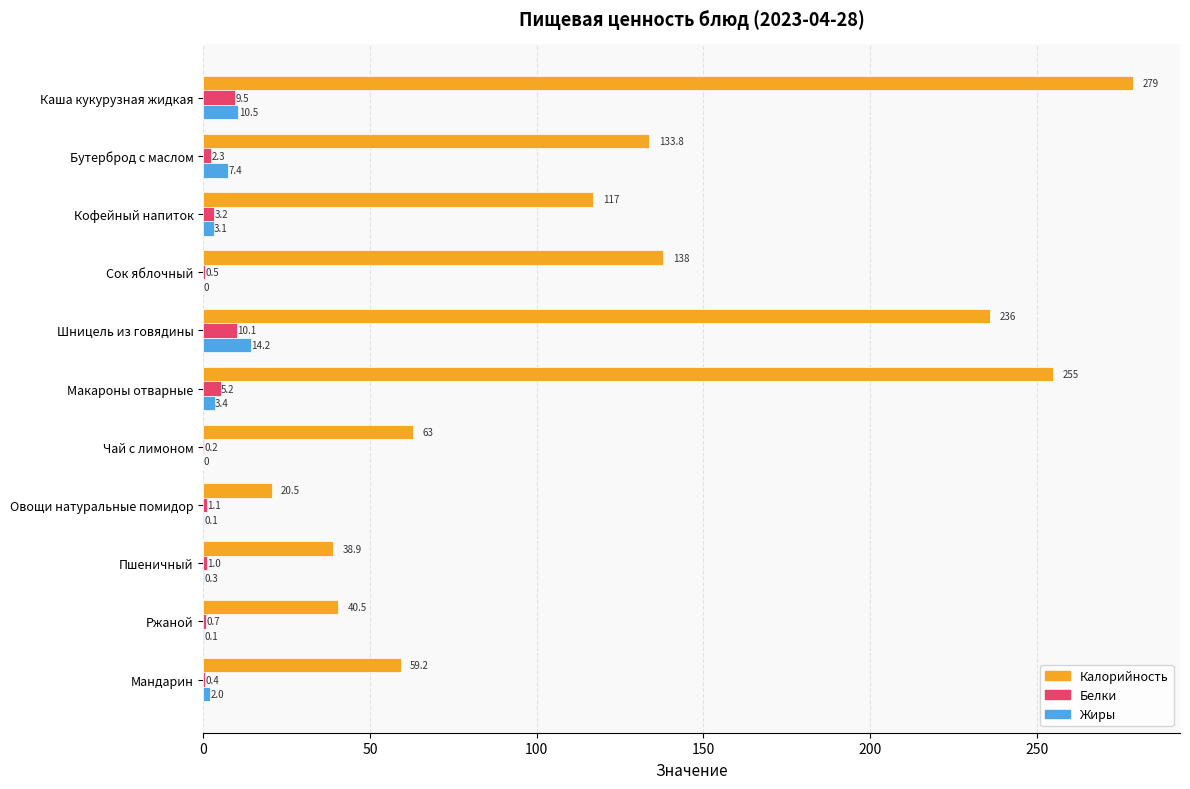

Is it true that Калорийность equals 147.8 at Макароны отварные?

False